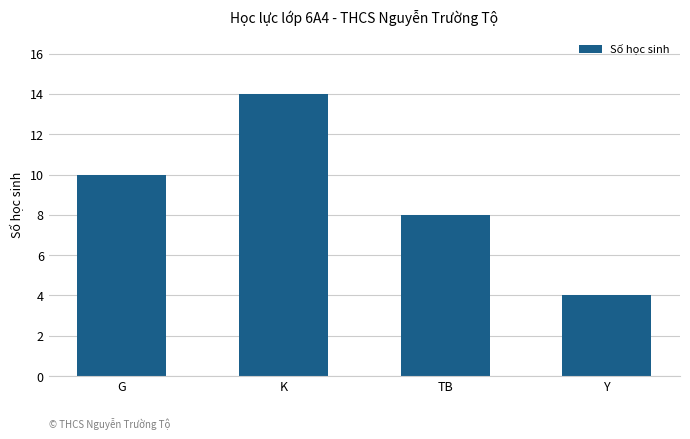

The value at K is 14. True or false?

True